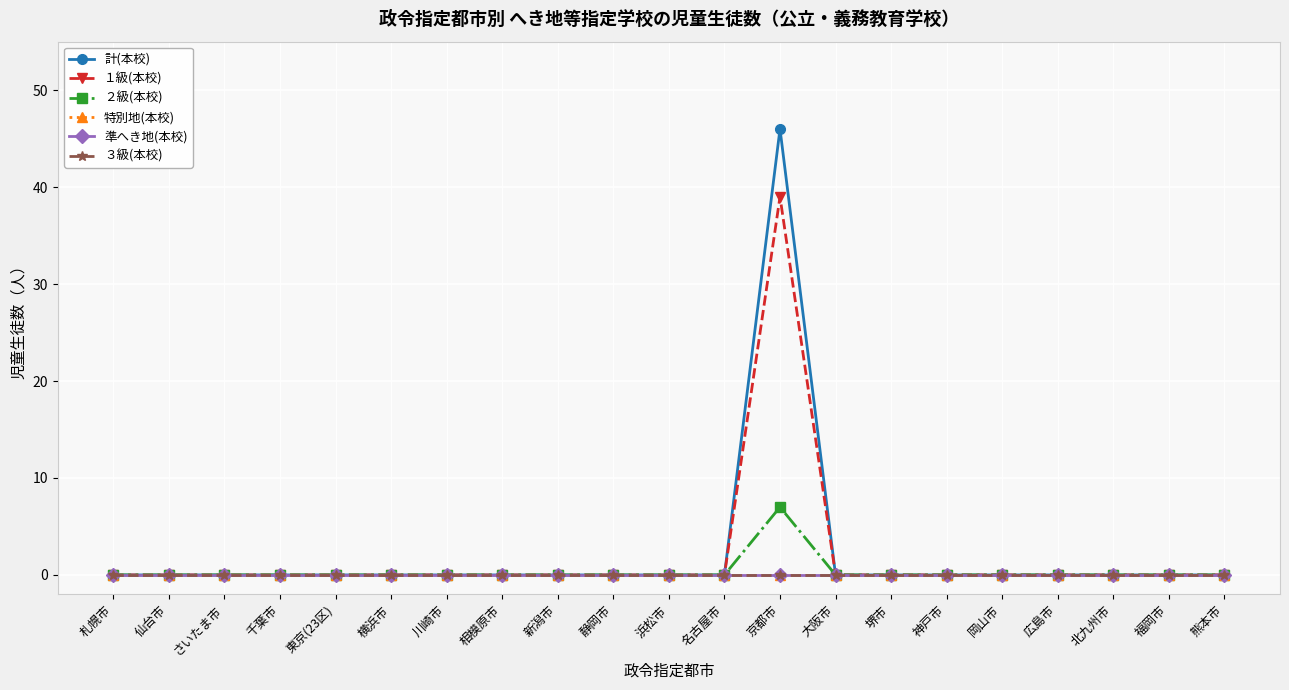

Is this an area chart (filled region under the line)?

No